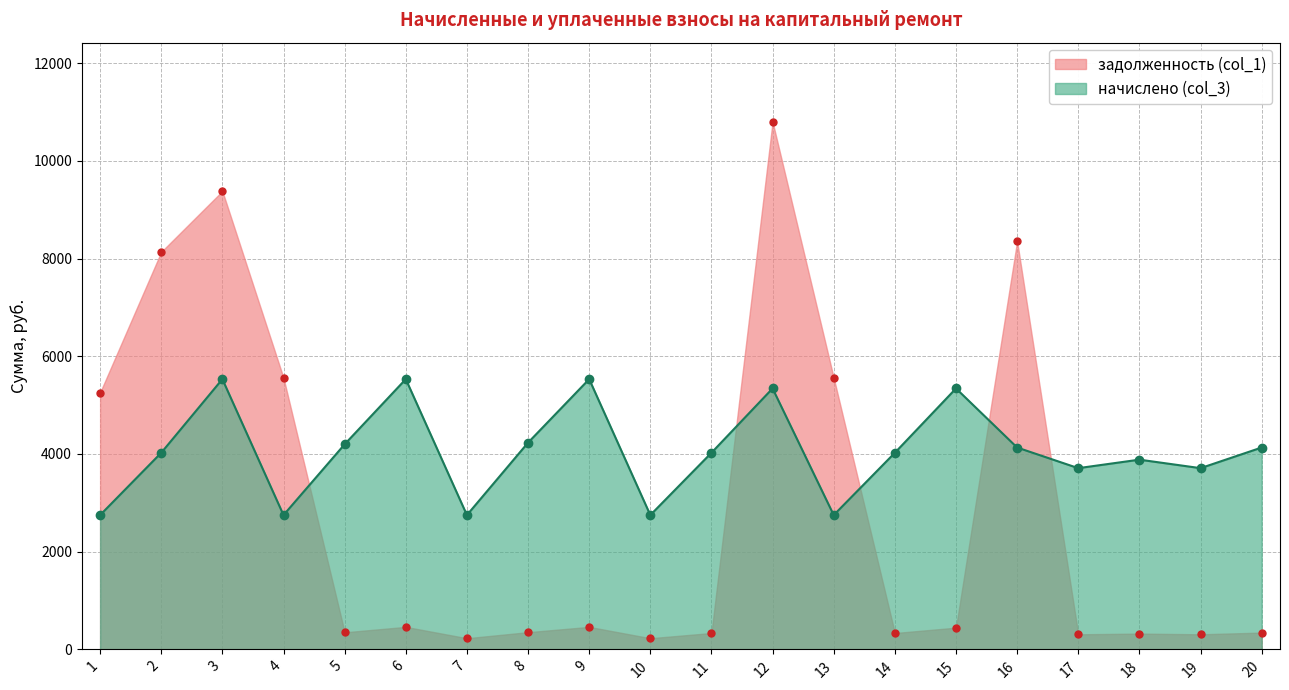

What is the difference between the maximum and second lowest values in the начислено (col_3) series?

2782.1